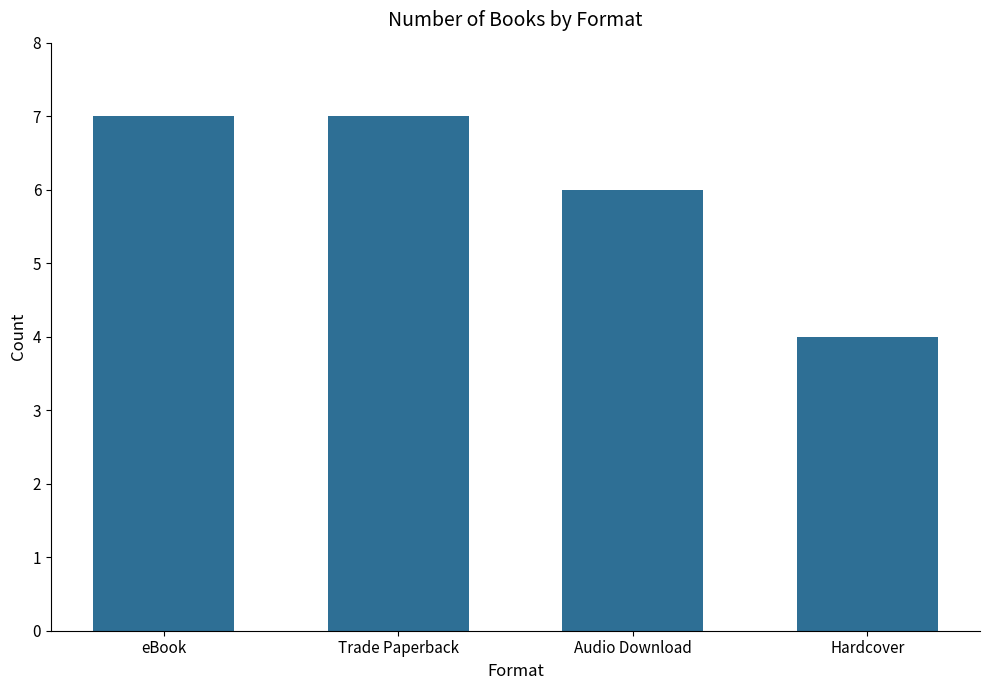

Count the values in the range 6 to 7.

3